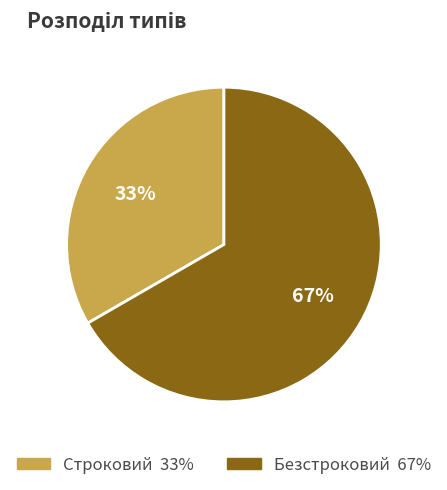

The Безстроковий slice represents 67% of the pie. True or false?

True